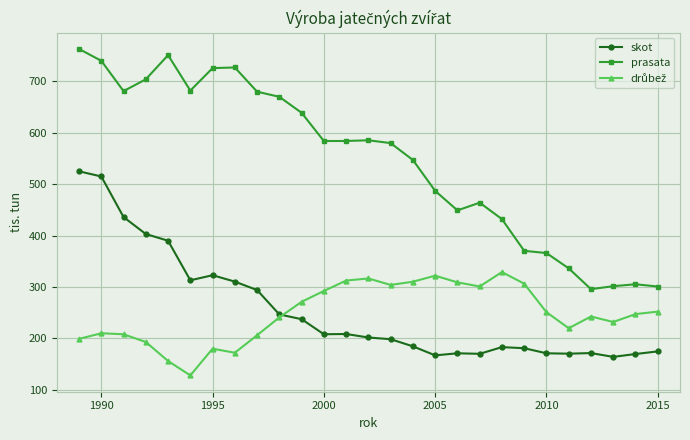

True or false: prasata and skot intersect in this chart.

False